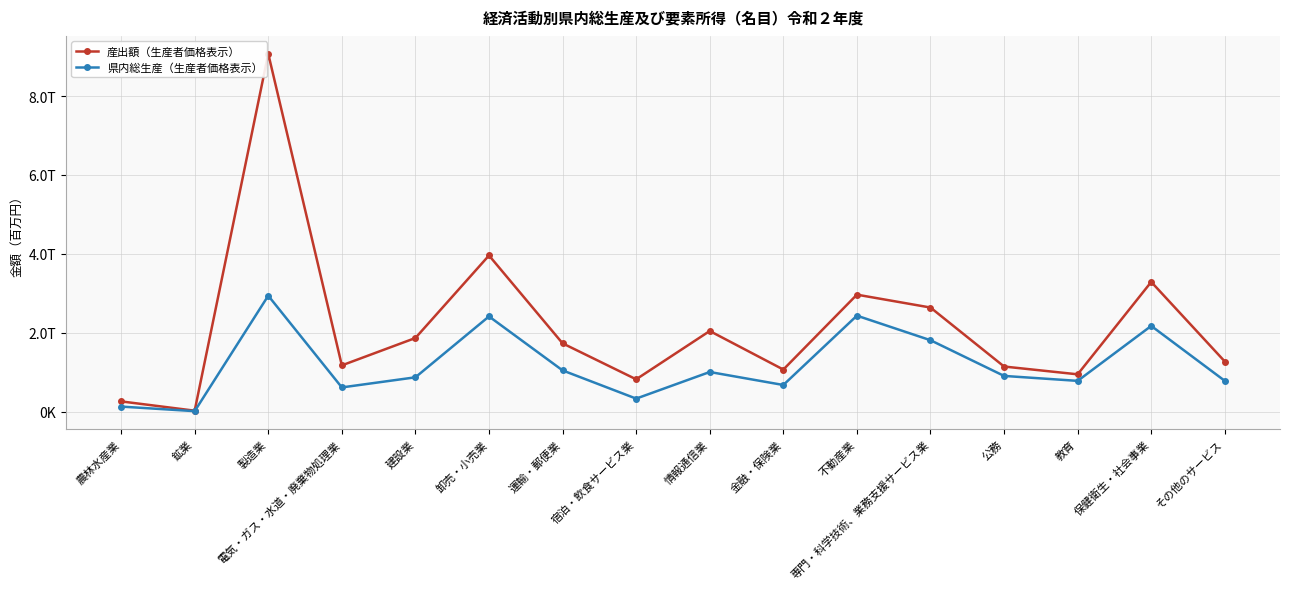

Which series changed the most between 建設業 and 公務?

産出額（生産者価格表示）